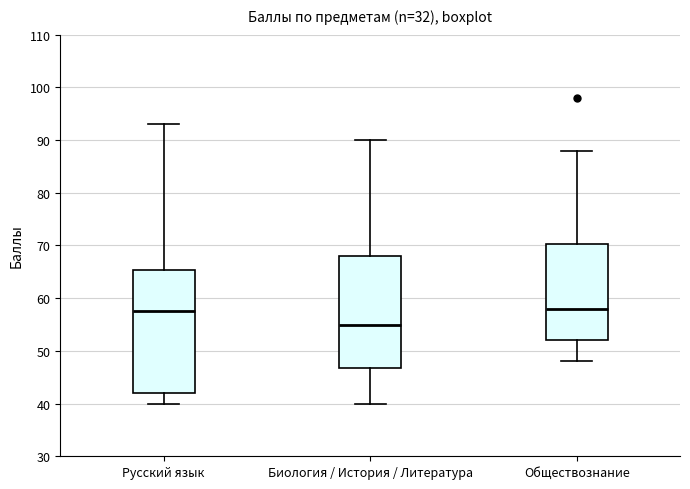

Which box is the tallest, from its lower edge to its upper edge?

Русский язык